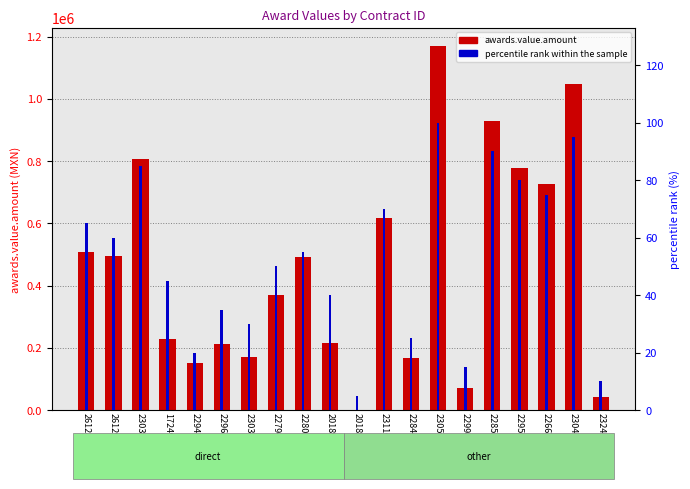

What is the greatest value displayed?

1170000.0